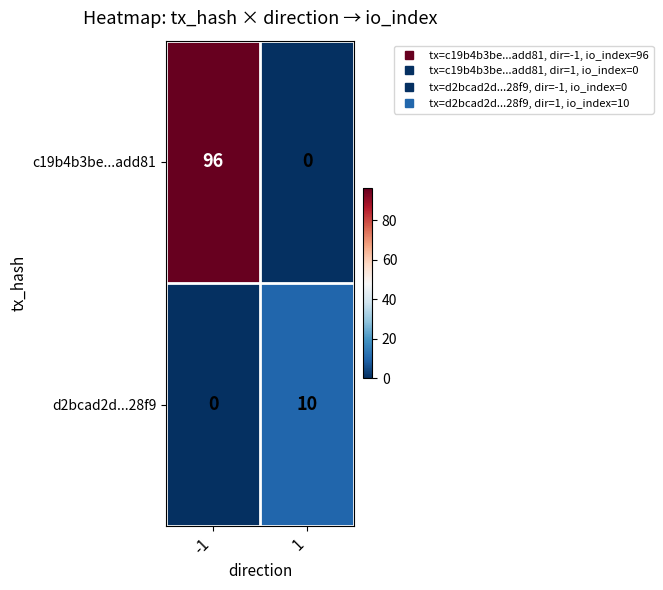

What is the highest value of the d2bcad2d...28f9 series?

10